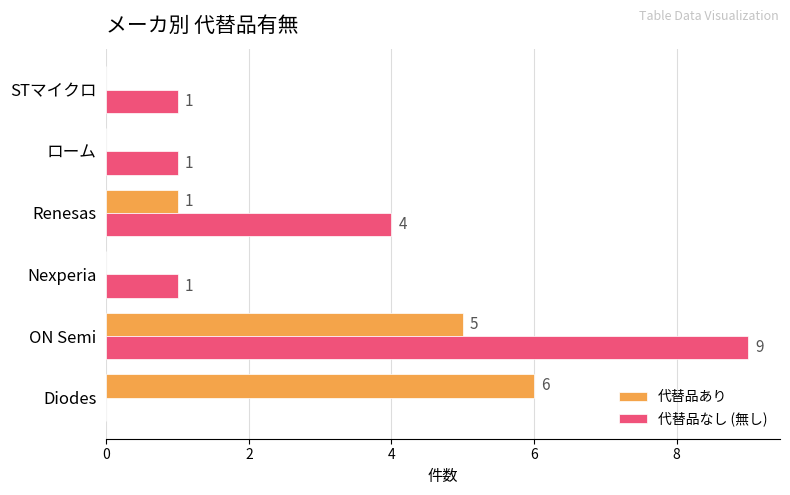

How many 代替品あり values are between 0 and 5?

5